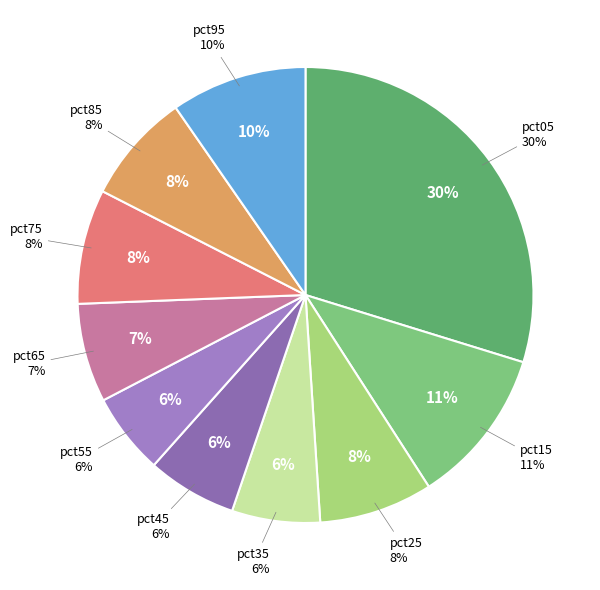

To the nearest percent, what is the combined percentage of pct35 and pct25?

14%